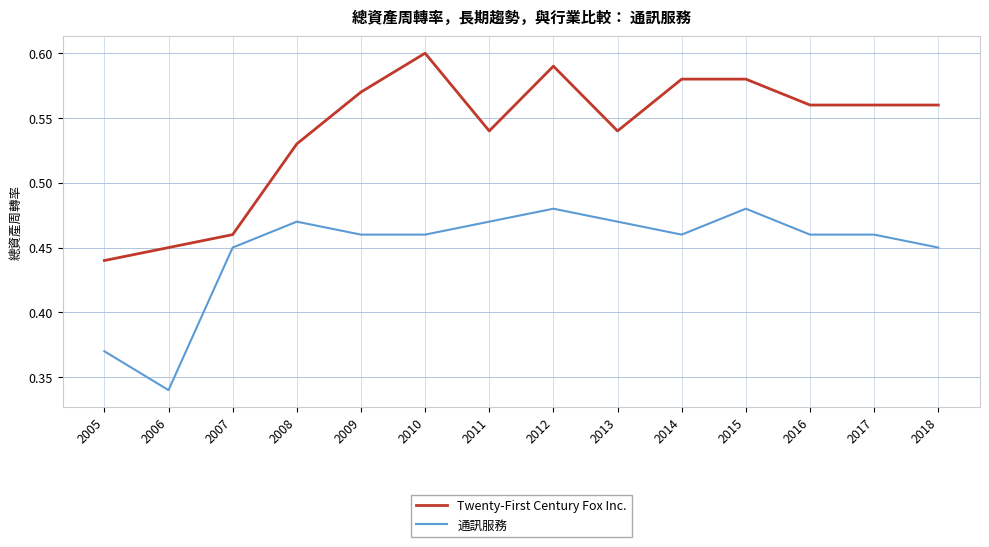

Which category has the highest value across all series?

2010